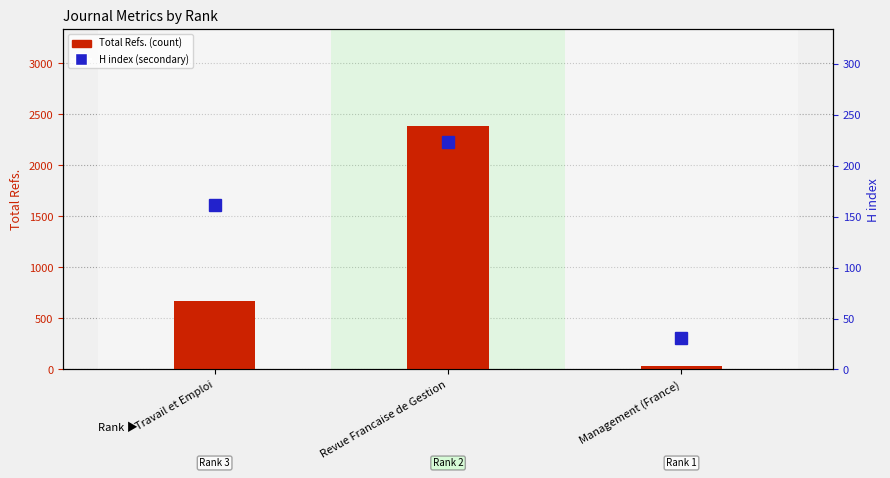

The Total Refs. (count) series shows 666 at Travail et Emploi. True or false?

True